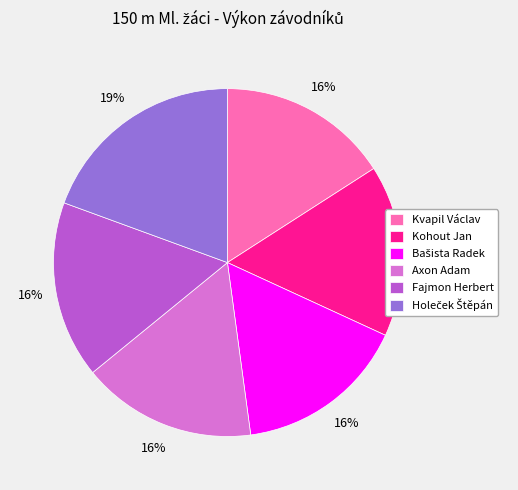

Is it true that Kohout Jan is 24% of the pie?

False